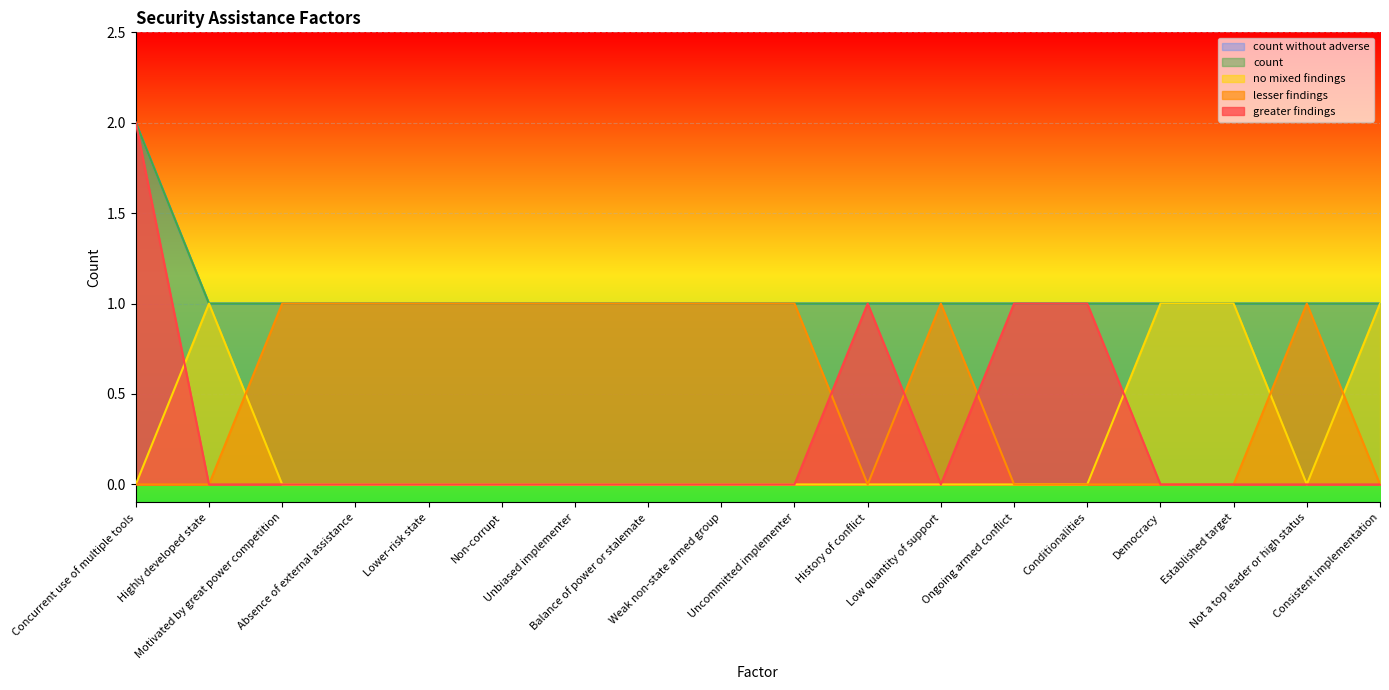

What is the spread (max minus min) of values at Uncommitted implementer?

1